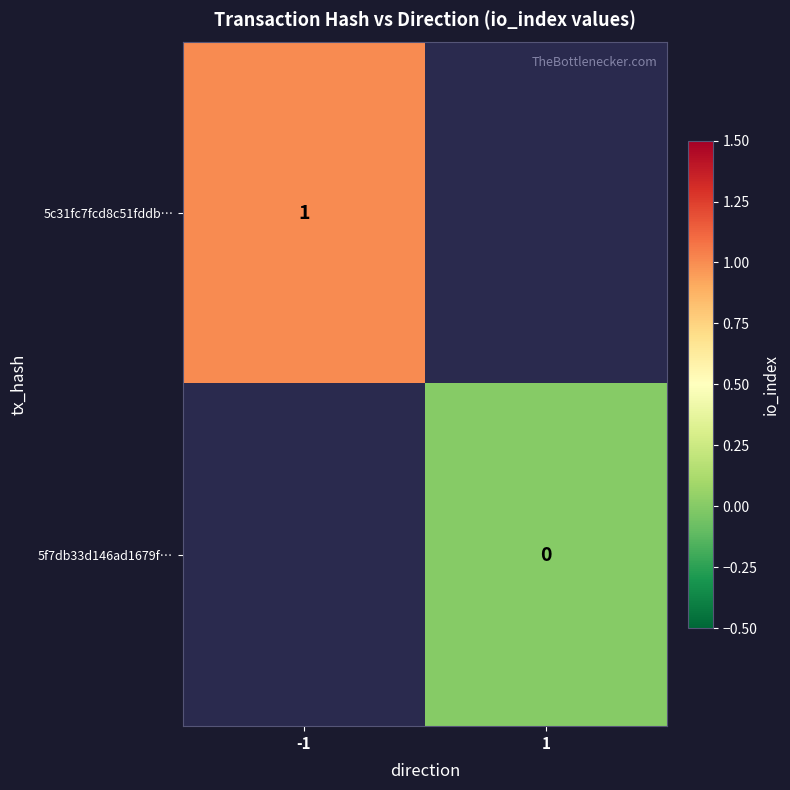

Is it true that 5c31fc7fcd8c51fddb… equals 0 at -1?

False